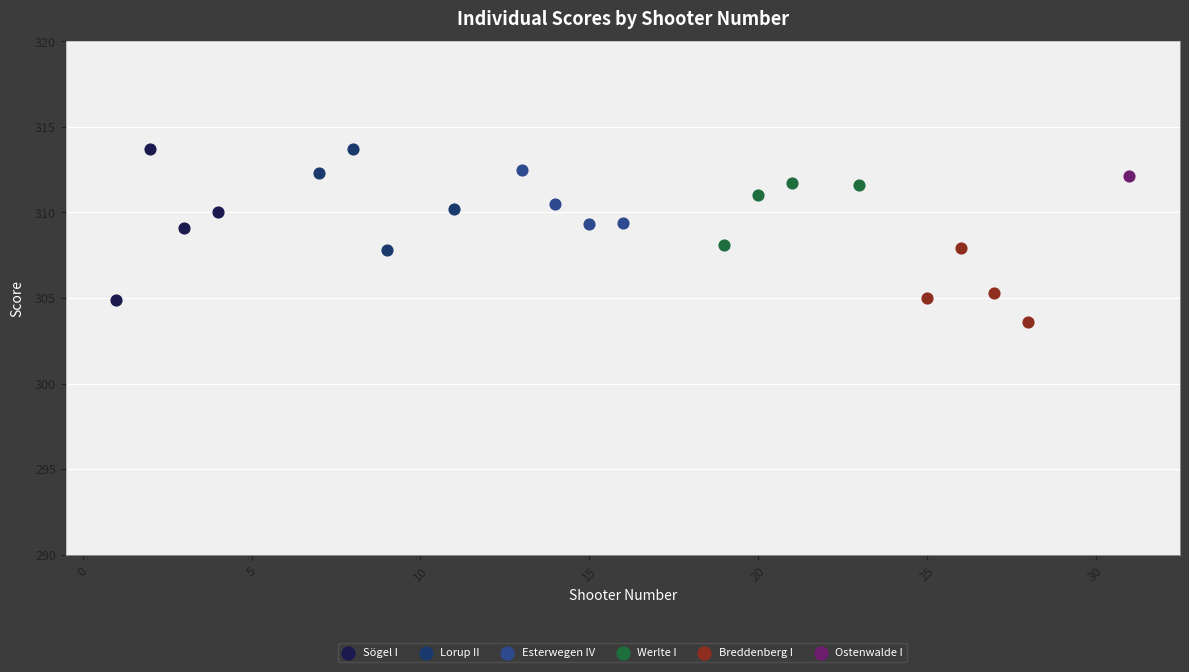

What are all the series names shown in the legend?

Sögel I, Lorup II, Esterwegen IV, Werlte I, Breddenberg I, Ostenwalde I